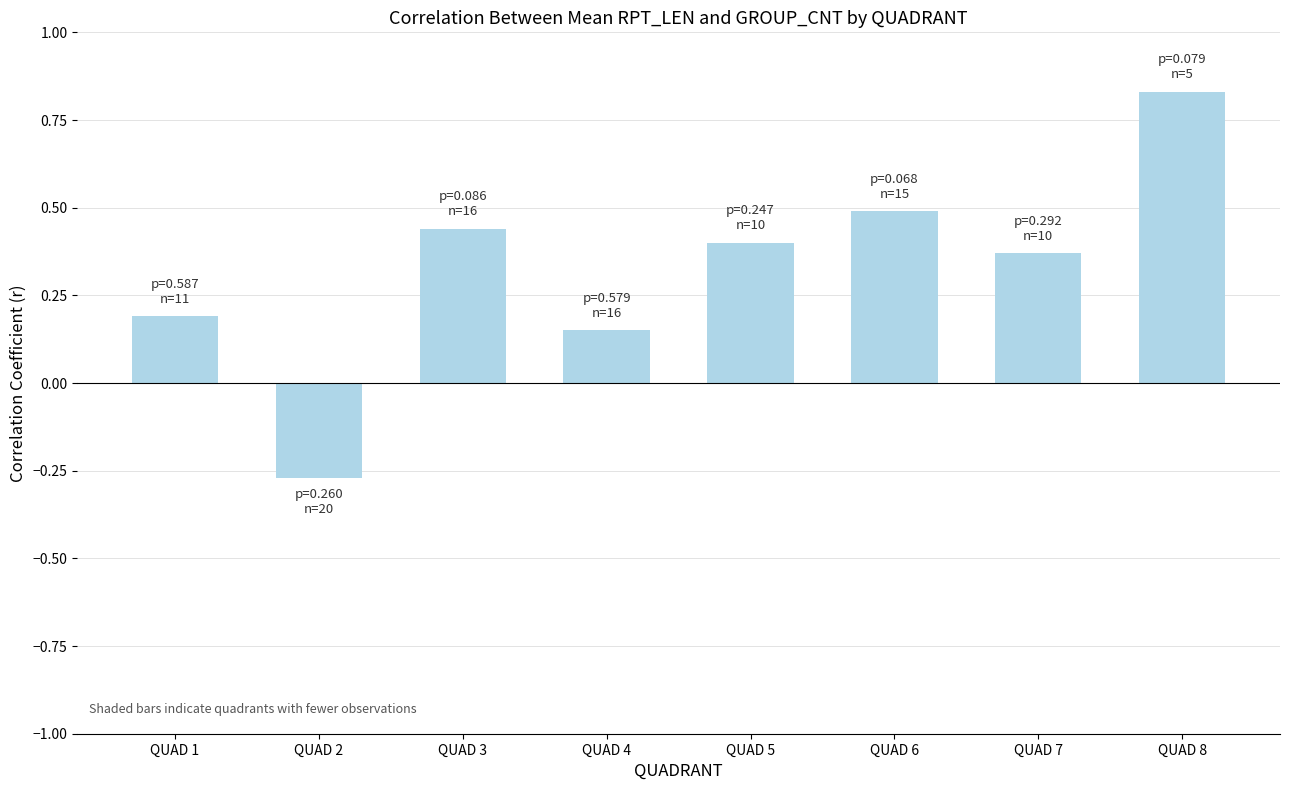

What is the value of the 1st bar from the left?

0.2